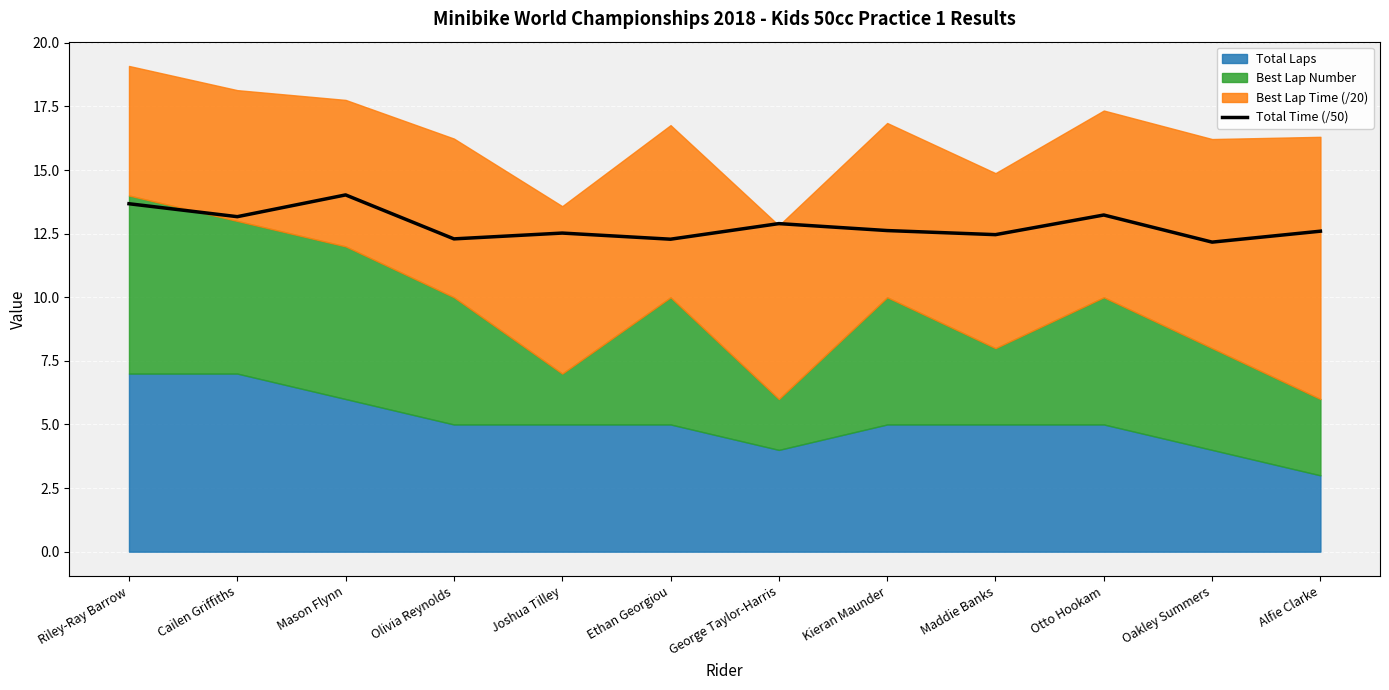

What is the average value?

12.8